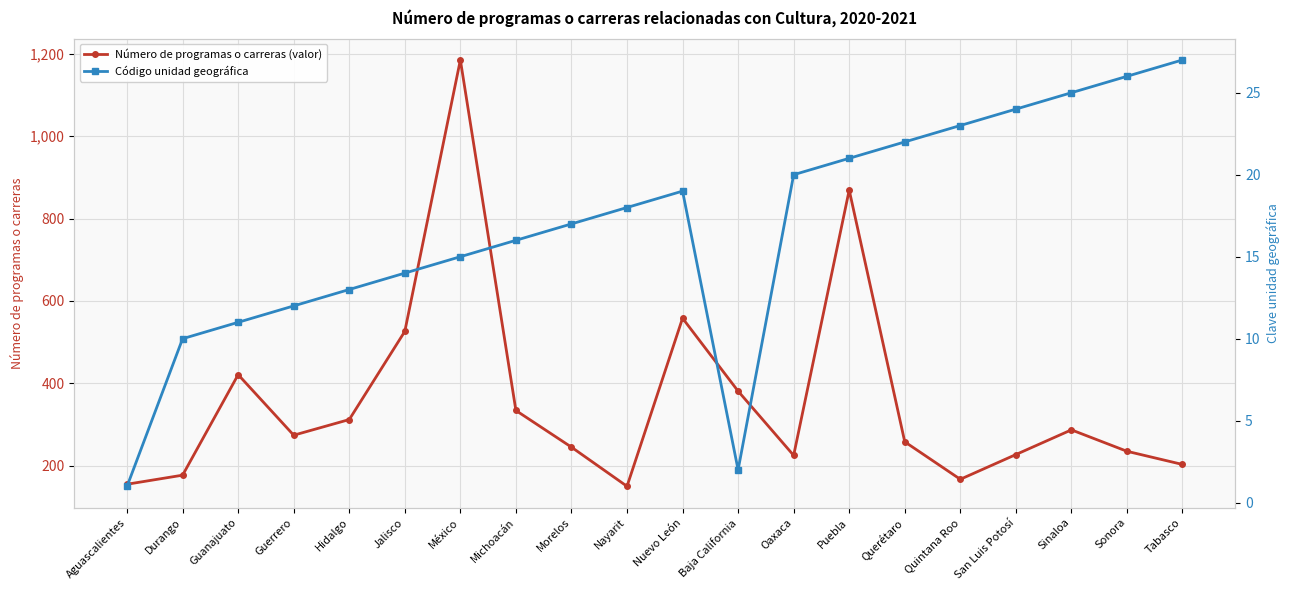

What is the total value across all series at Hidalgo?

325